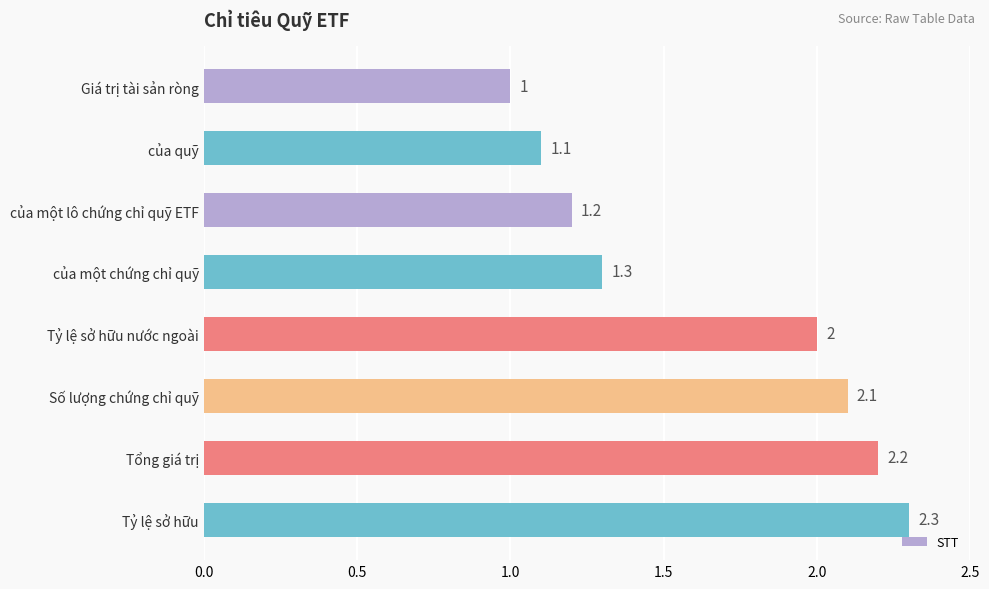

Does the chart contain any negative values?

No